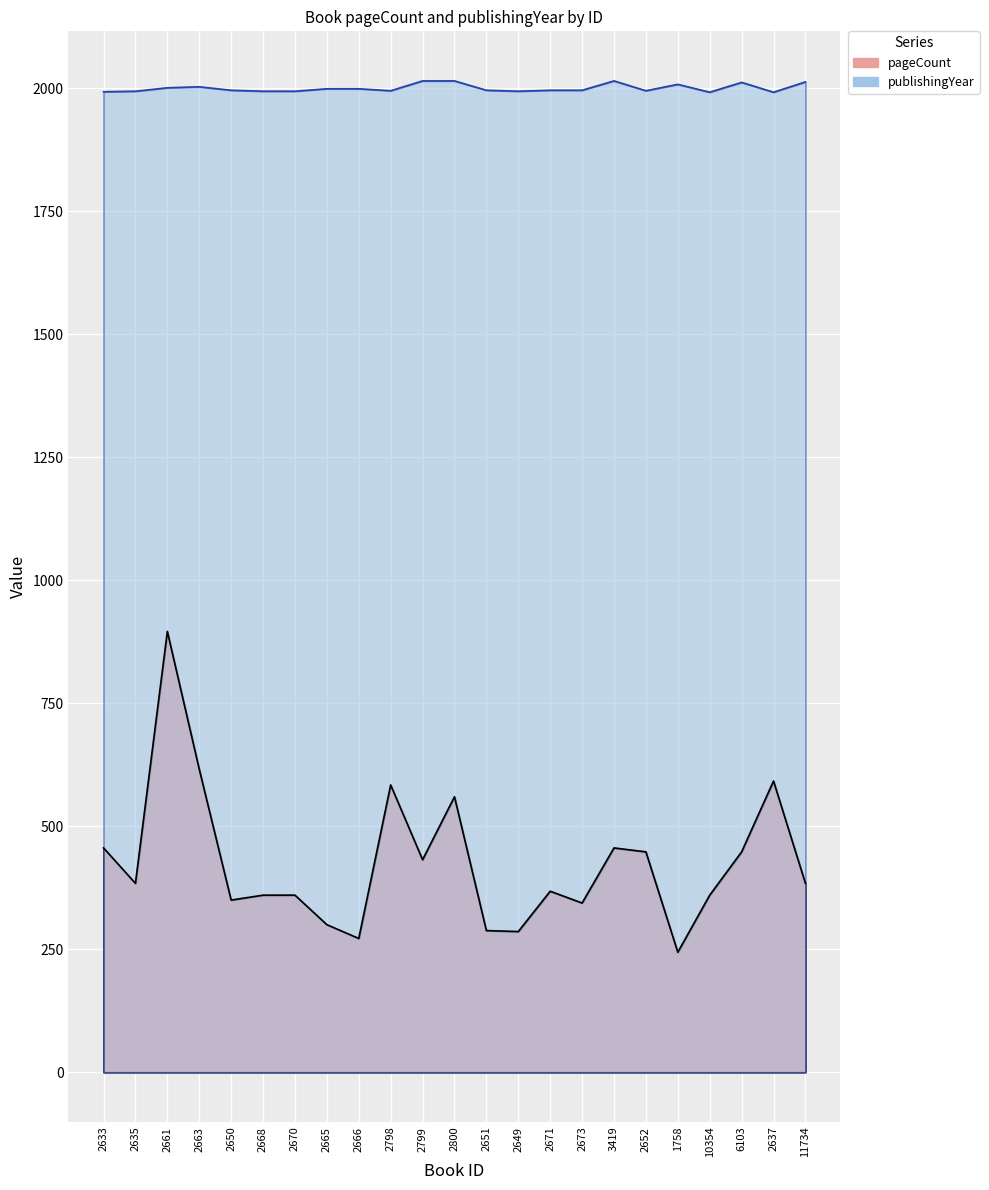

Reading right to left, list all the values displayed in this chart.

pageCount: 11734=384	2637=592	6103=448	10354=360	1758=244	2652=448	3419=456	2673=344	2671=368	2649=286	2651=288	2800=560	2799=432	2798=584	2666=272	2665=300	2670=360	2668=360	2650=350	2663=616	2661=896	2635=384	2633=456
publishingYear: 11734=2013	2637=1992	6103=2012	10354=1992	1758=2008	2652=1995	3419=2015	2673=1996	2671=1996	2649=1994	2651=1996	2800=2015	2799=2015	2798=1995	2666=1999	2665=1999	2670=1994	2668=1994	2650=1996	2663=2003	2661=2001	2635=1994	2633=1993